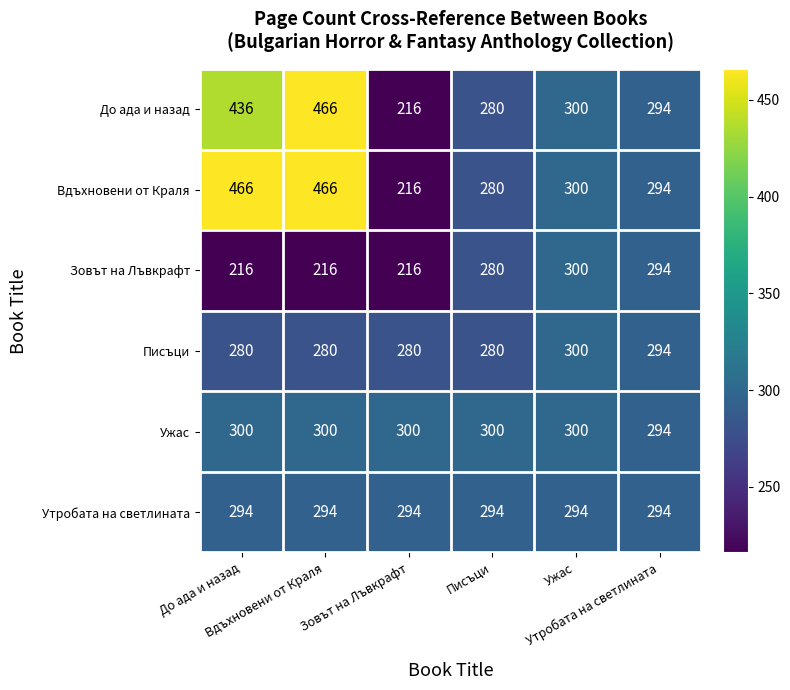

What is the minimum value shown in the chart?

216